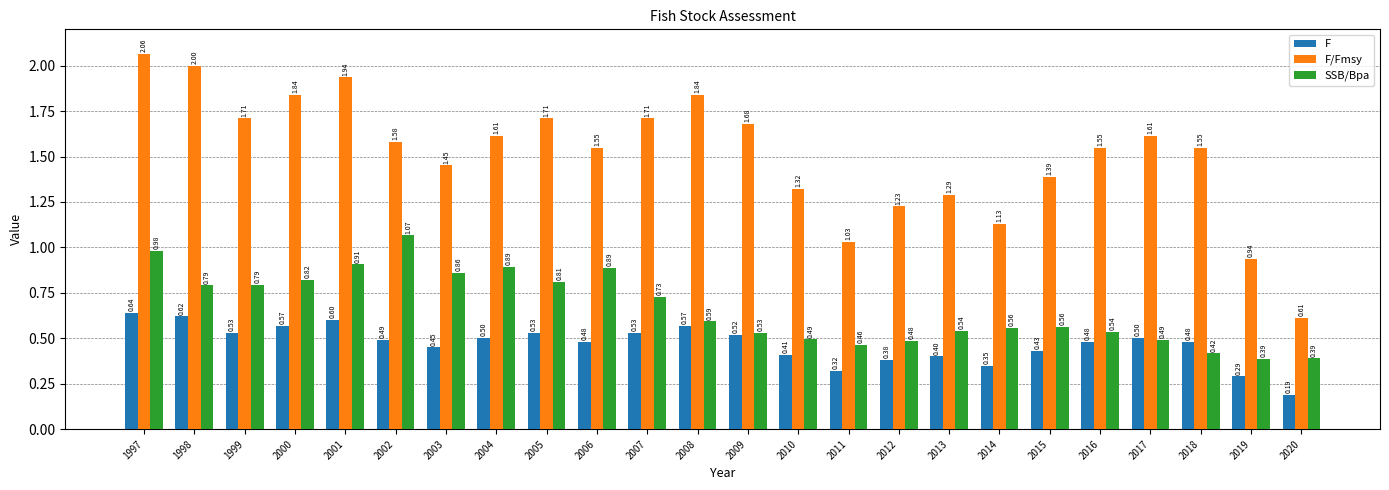

At how many categories does at least one series exceed 1?

22